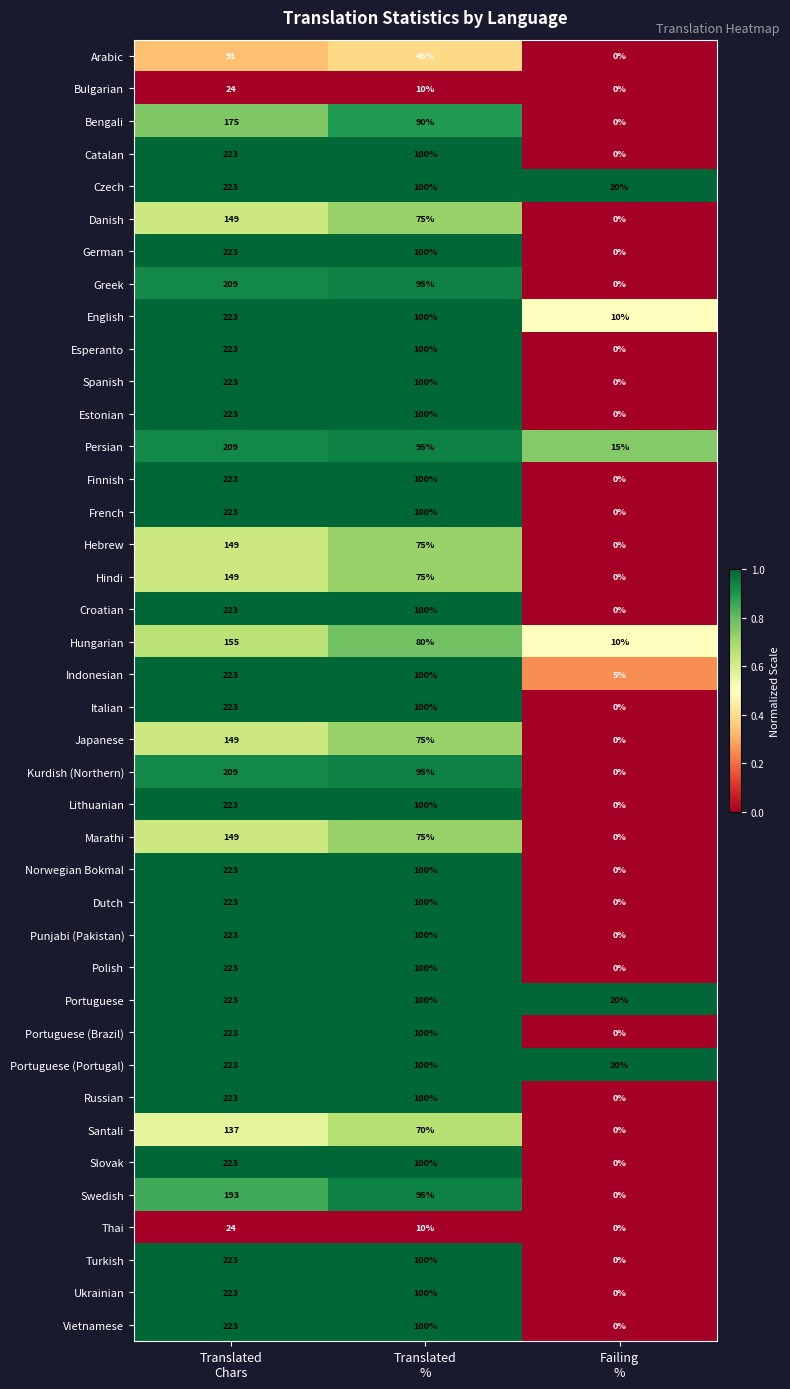

What is the difference between the second highest and minimum values in the Slovak series?

100